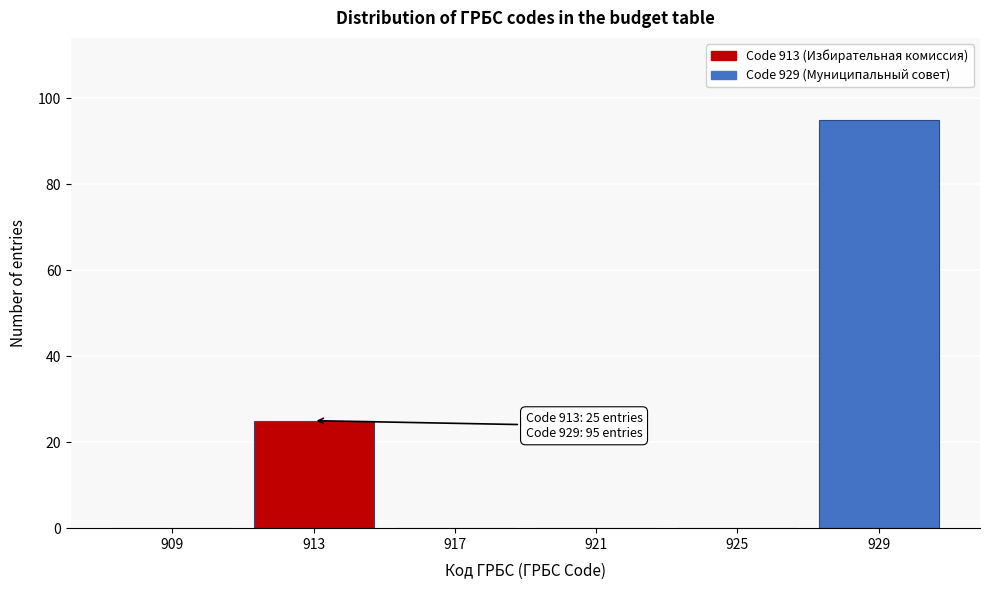

Reading left to right, what are all the values shown in this chart?

909=0	913=25	917=0	921=0	925=0	929=95